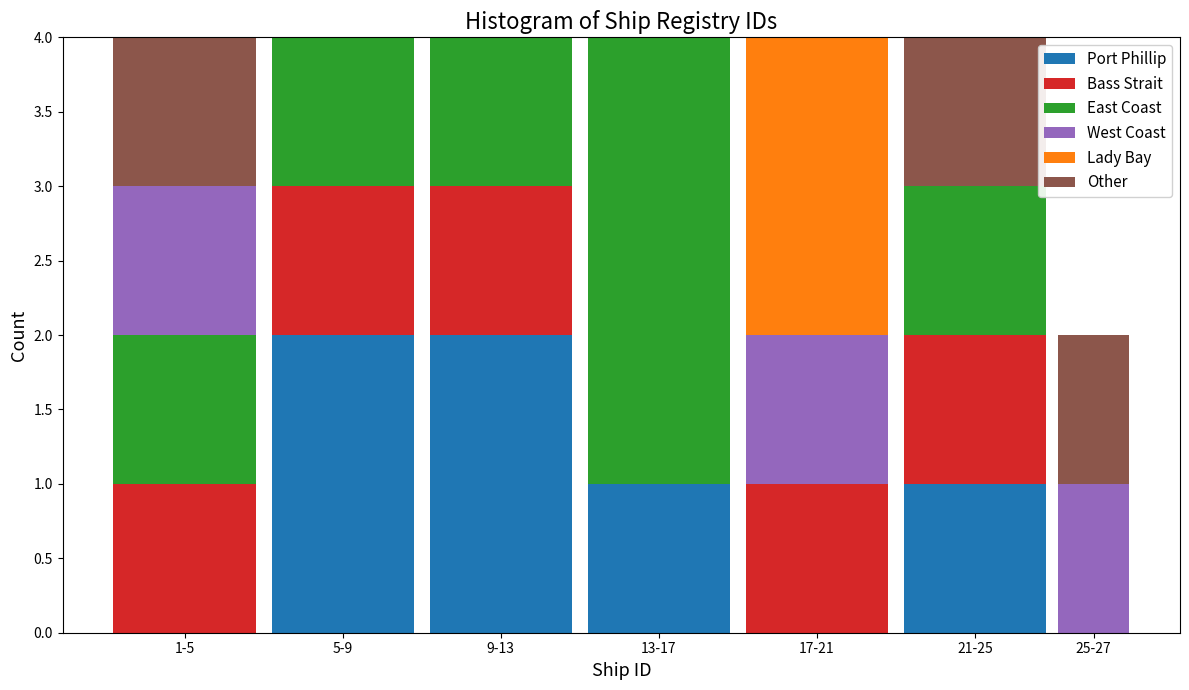

The Port Phillip series shows 0 at 13-17. True or false?

False